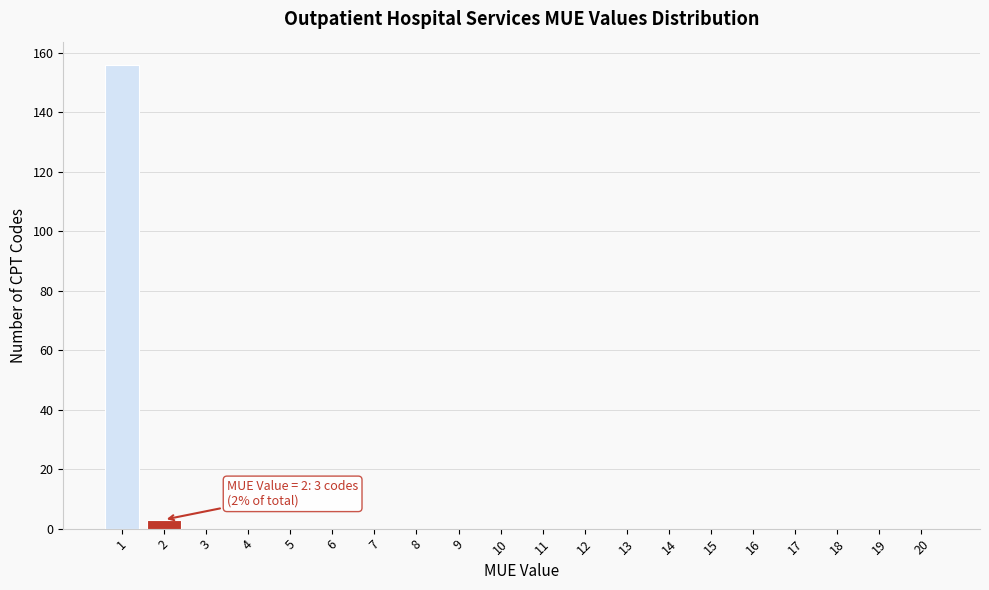

Reading left to right, list all the values displayed in this chart.

1=156	2=3	3=0	4=0	5=0	6=0	7=0	8=0	9=0	10=0	11=0	12=0	13=0	14=0	15=0	16=0	17=0	18=0	19=0	20=0